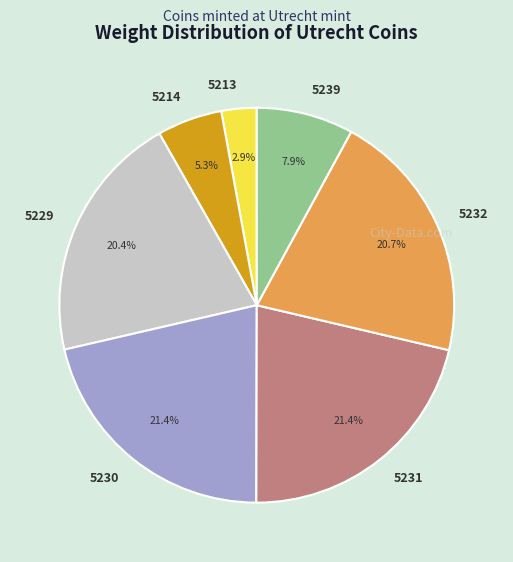

How many slices are in this pie chart?

7